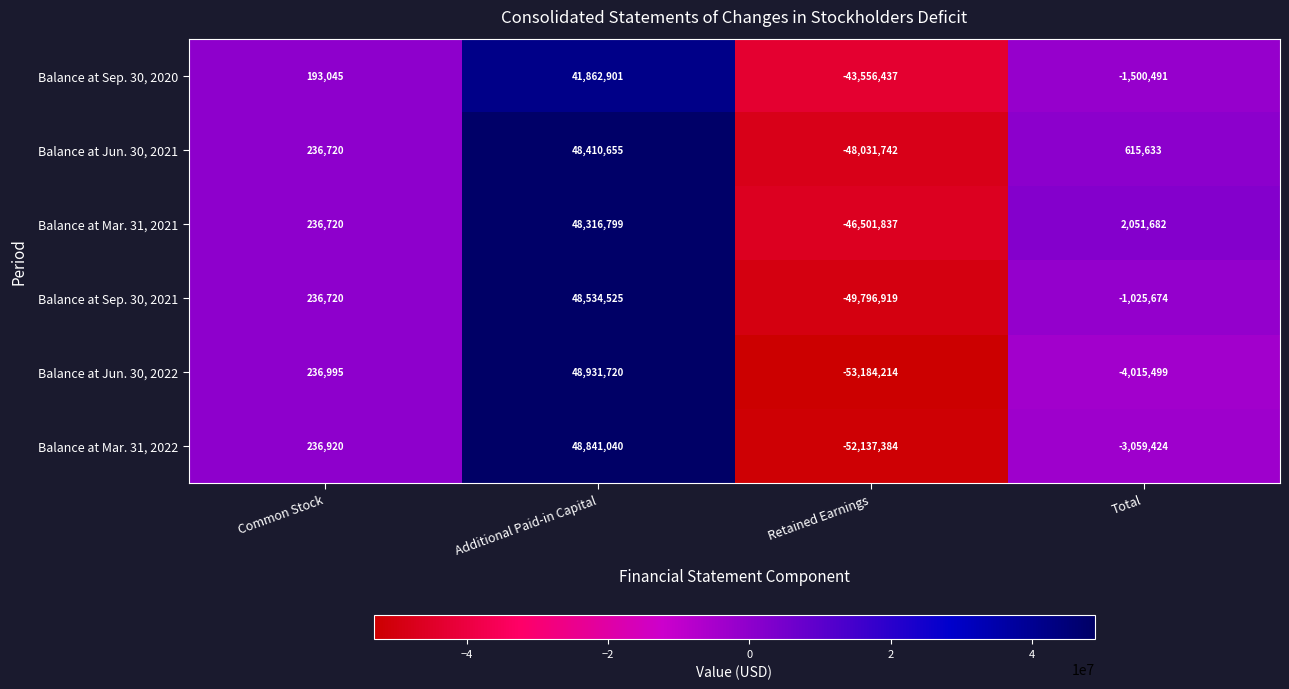

What is the difference between the maximum and minimum values in the Balance at Sep. 30, 2021 series?

98331444